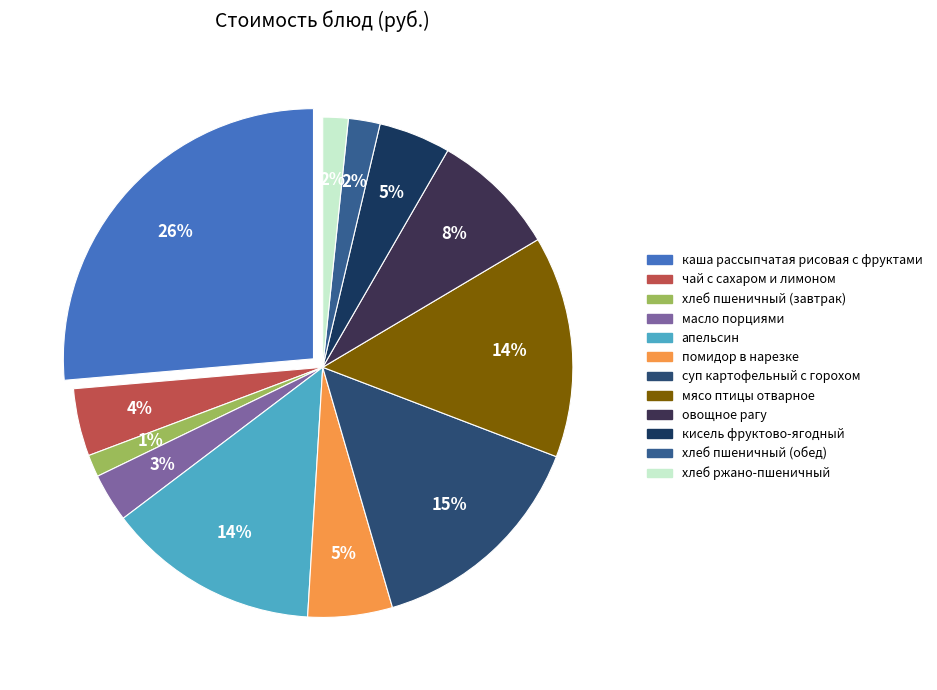

Is there any slice that represents more than half of the pie?

No